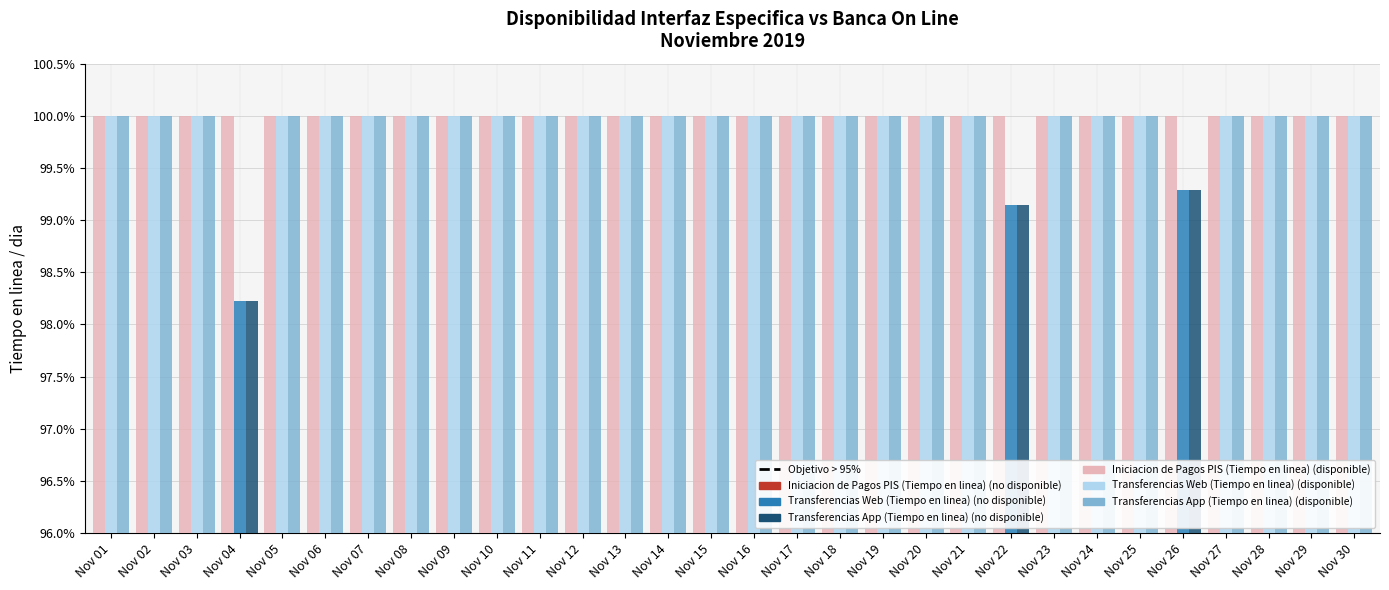

Are the bars horizontal?

No